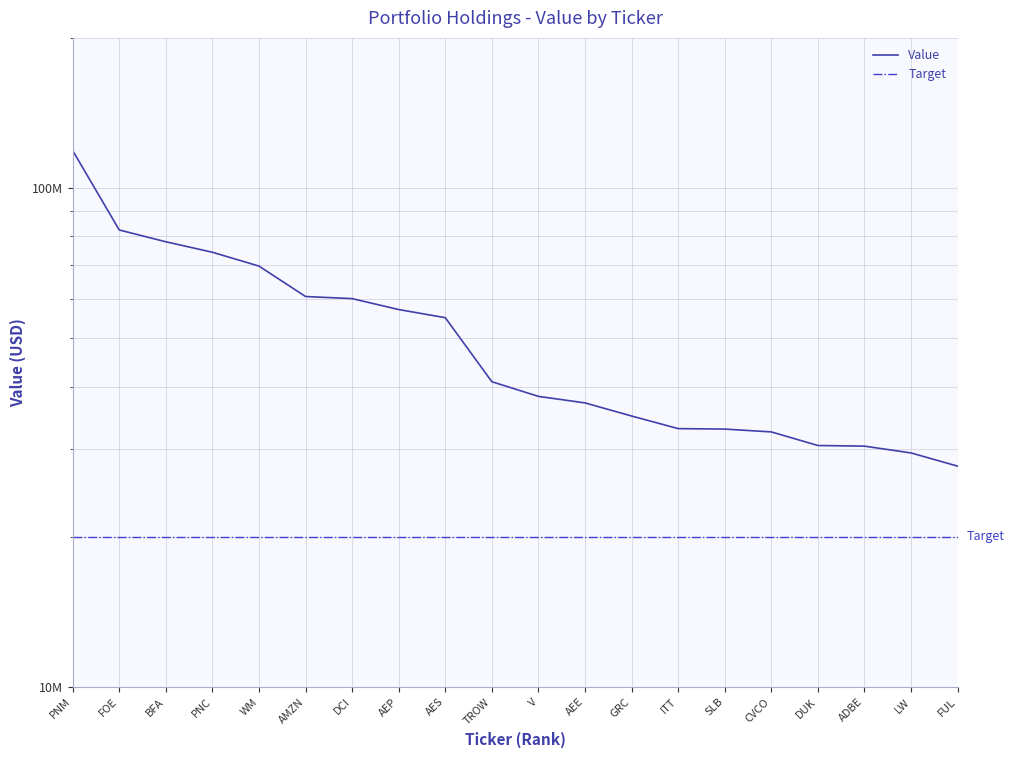

The chart shows a value of 34931000 at GRC. True or false?

True